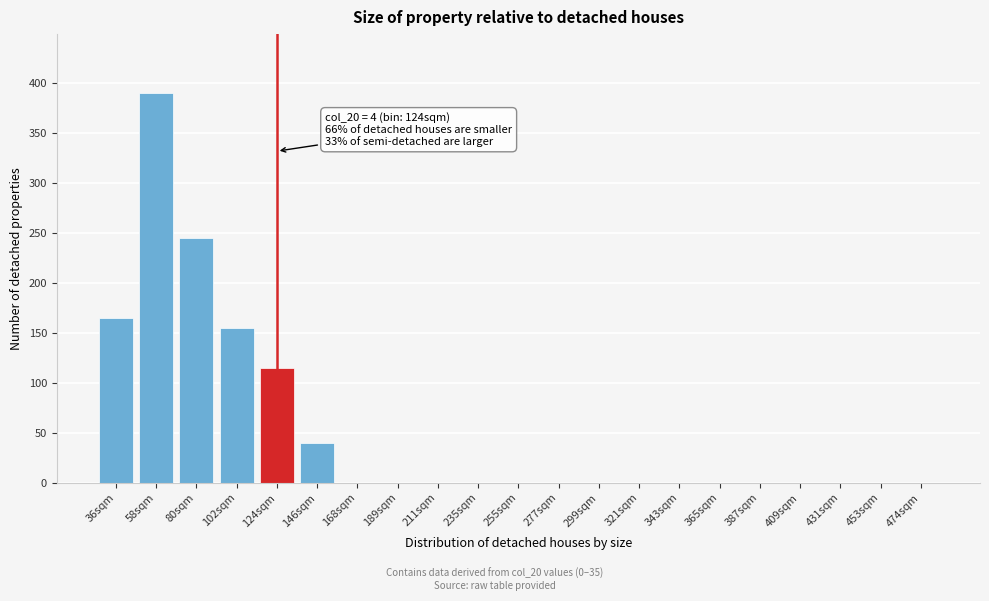

Reading left to right, transcribe all the data shown in this chart.

36sqm=165	58sqm=390	80sqm=245	102sqm=155	124sqm=115	146sqm=40	168sqm=0	189sqm=0	211sqm=0	235sqm=0	255sqm=0	277sqm=0	299sqm=0	321sqm=0	343sqm=0	365sqm=0	387sqm=0	409sqm=0	431sqm=0	453sqm=0	474sqm=0